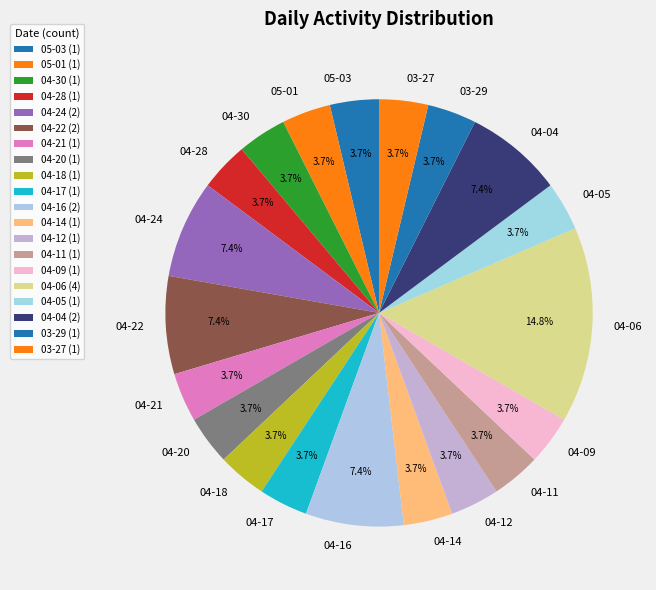

Between 03-29 and 04-16, which is larger?

04-16